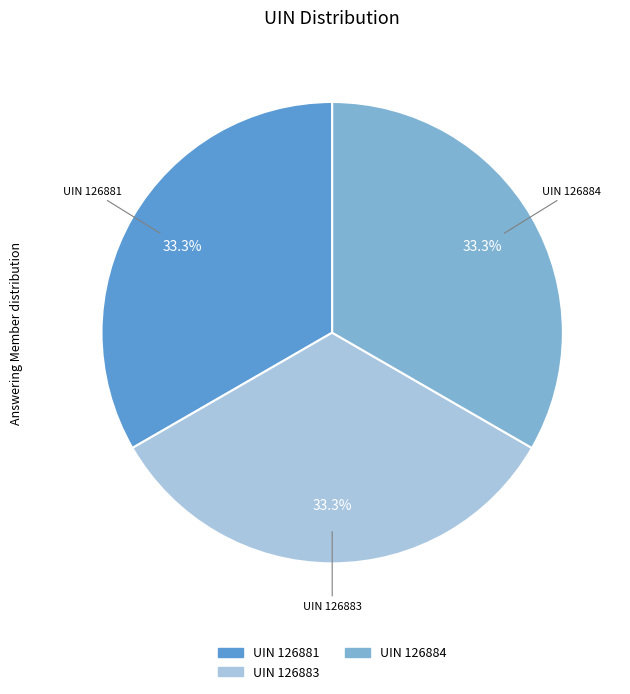

Approximately how many times larger is the value at UIN 126884 compared to UIN 126883?

1.0